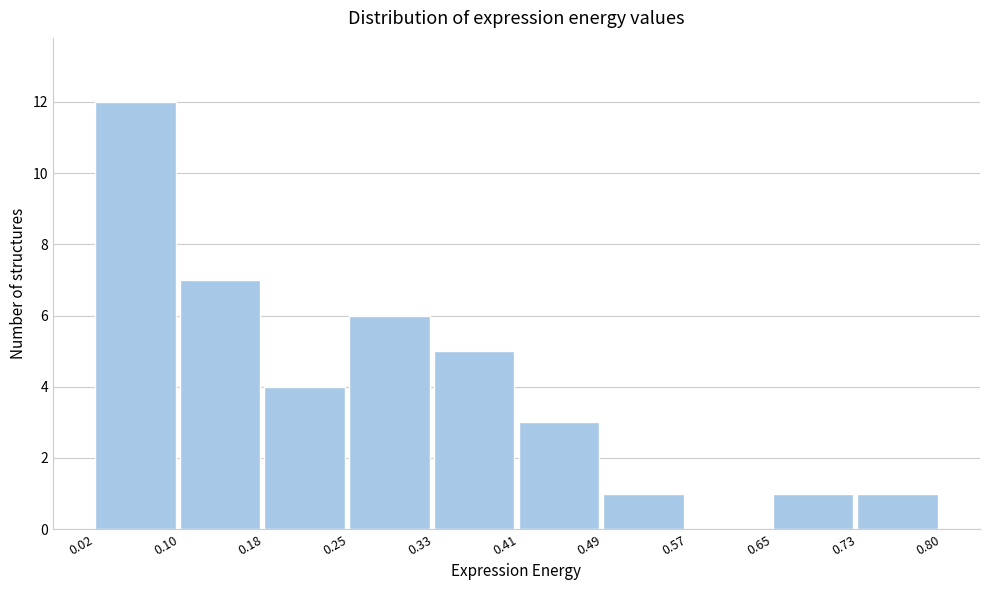

What is the height of the bar covering 0.10 to 0.18 on the x-axis? The values are not printed on the chart, so give them approximately, as read against the axis.

7